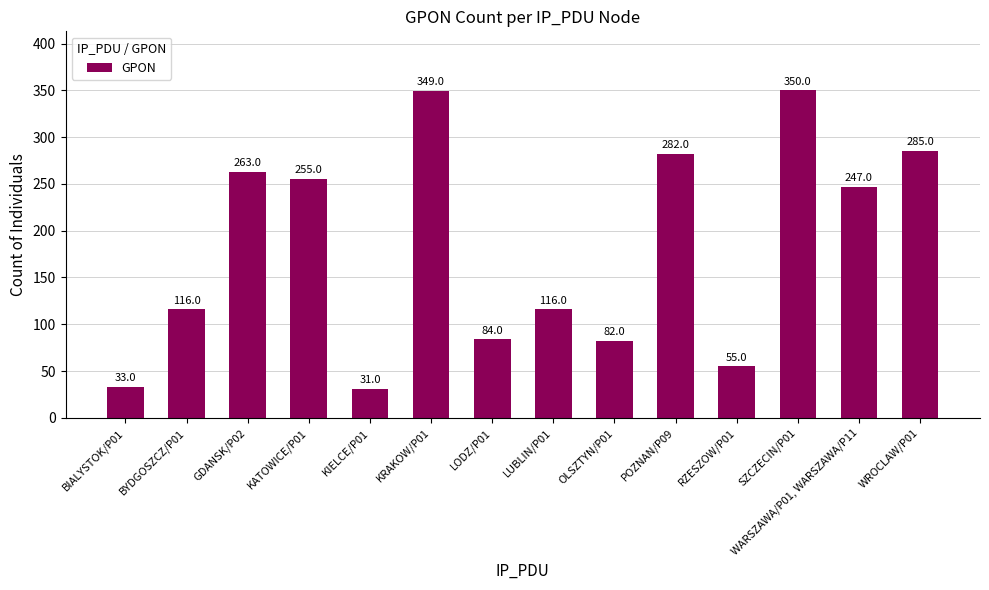

What is the label of the 9th bar from the right?

KRAKOW/P01